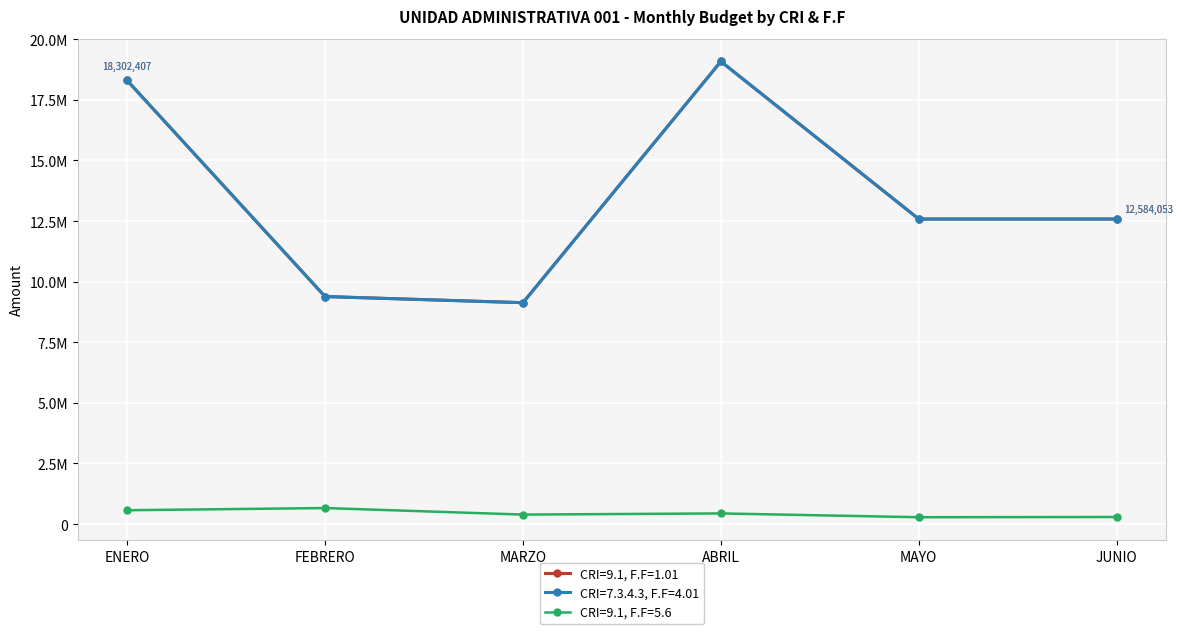

Reading left to right, transcribe all the data shown in this chart.

CRI=9.1, F.F=1.01: 18302407.0	9386395.0	9132708.0	19085812.0	12584053.0	12584053.0
CRI=7.3.4.3, F.F=4.01: 18302407.0	9386395.0	9132708.0	19085812.0	12584053.0	12584053.0
CRI=9.1, F.F=5.6: 569812.2	660004.6	390378.5	438281.8	281526.3	290558.0